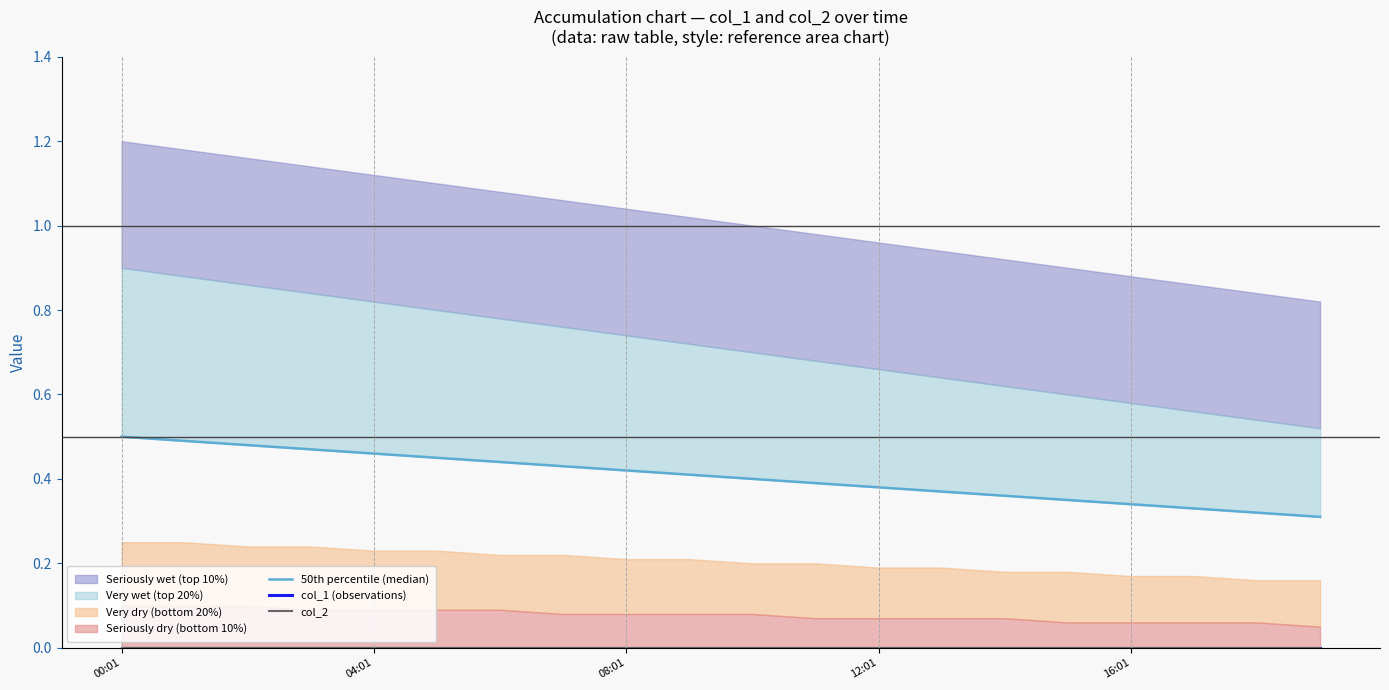

What is the spread (max minus min) of values at 7?

0.4